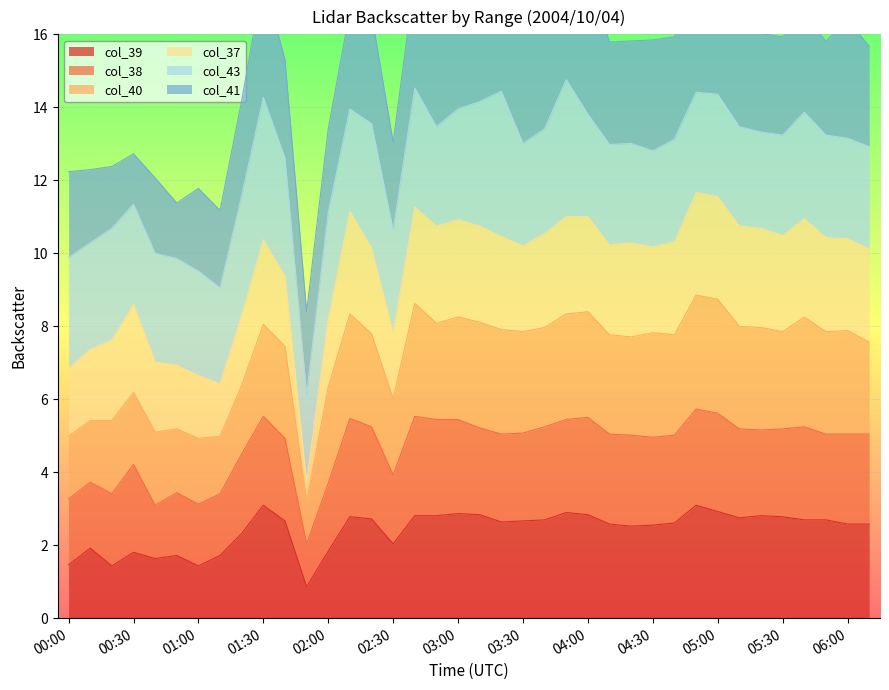

What is the minimum value for col_39?

0.9